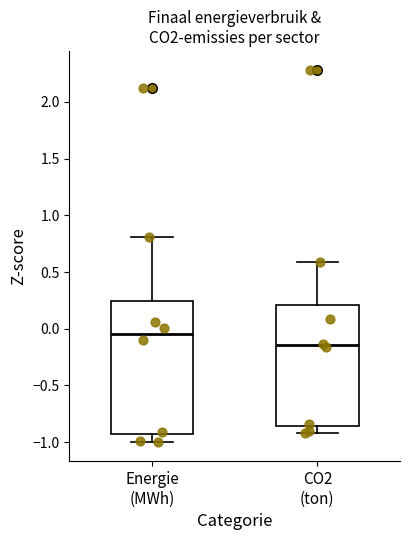

Which box has the highest median line?

Energie (MWh)